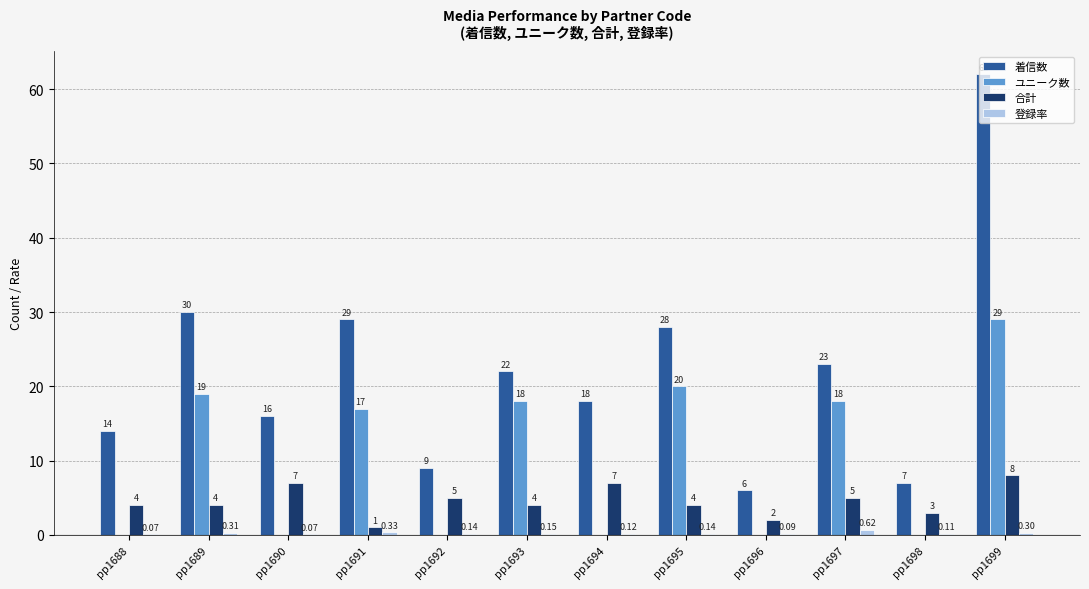

Which series has the largest total across all categories?

着信数